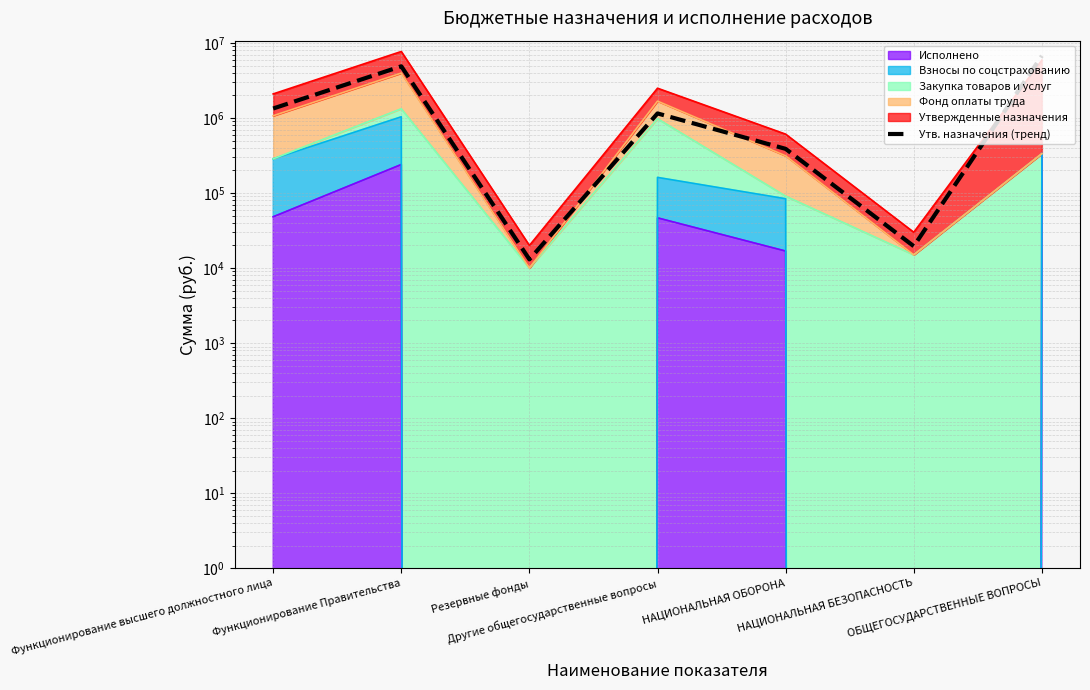

Is it true that the value at Резервные фонды is 4652.9?

False